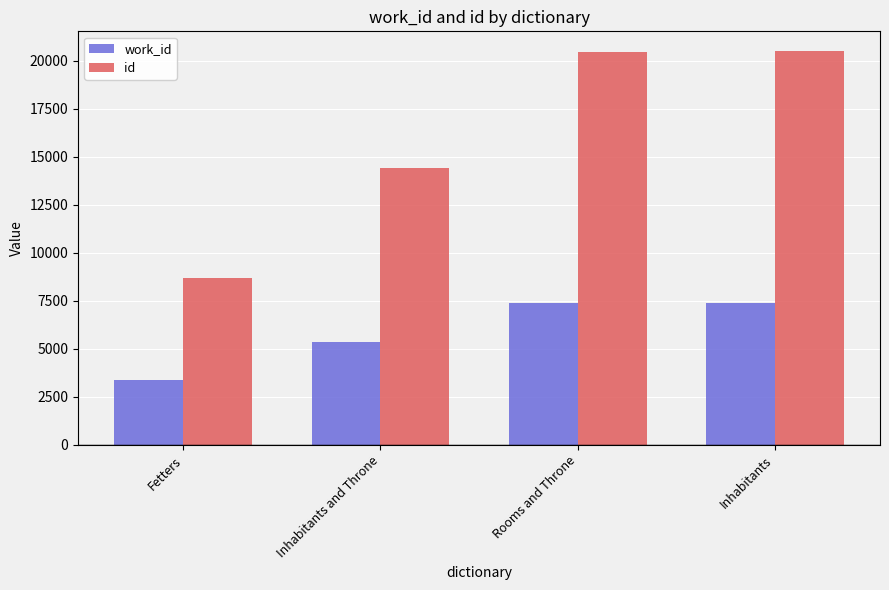

How many data points in id are less than 20430?

2